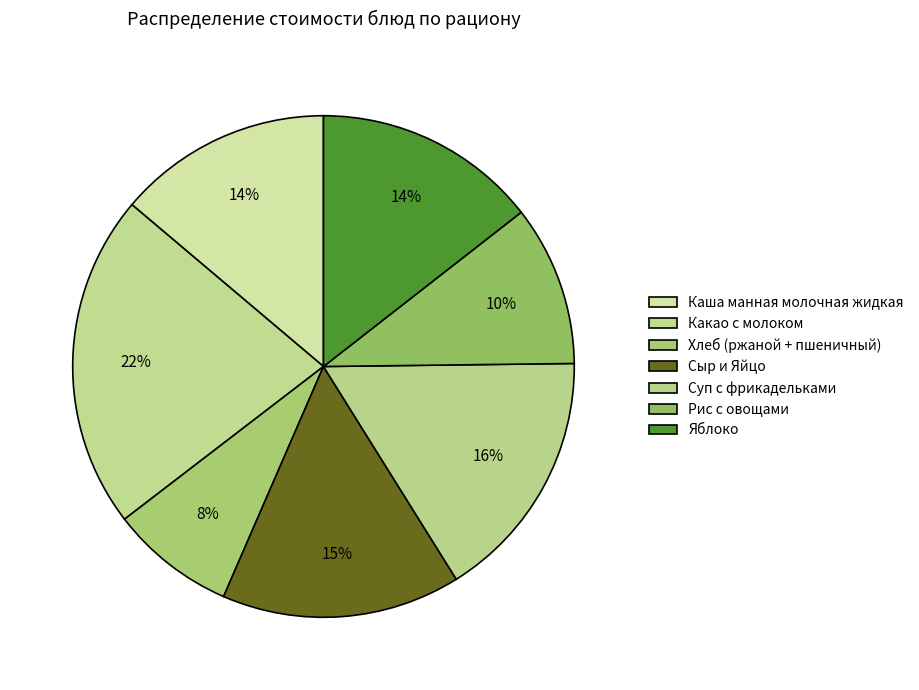

How many slices are in this pie chart?

7